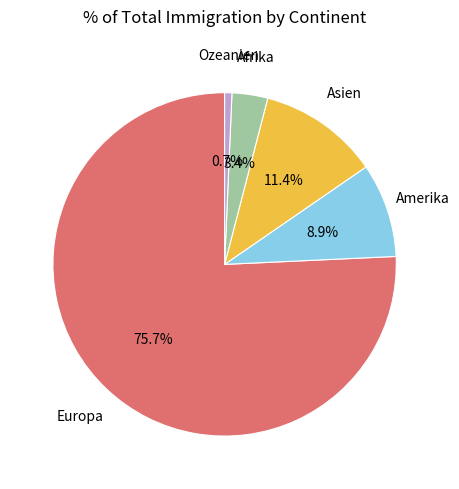

Count the number of slices in the pie.

5